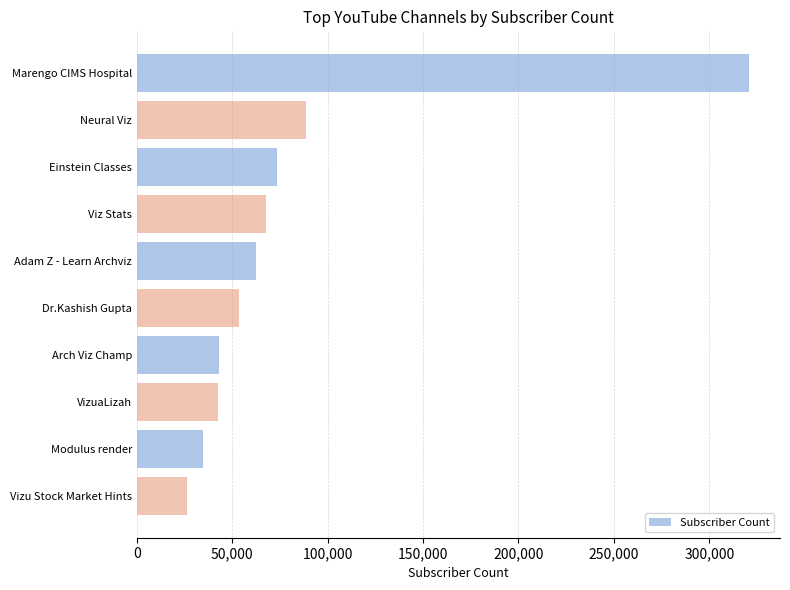

Is it true that the value at Neural Viz is 88700?

True